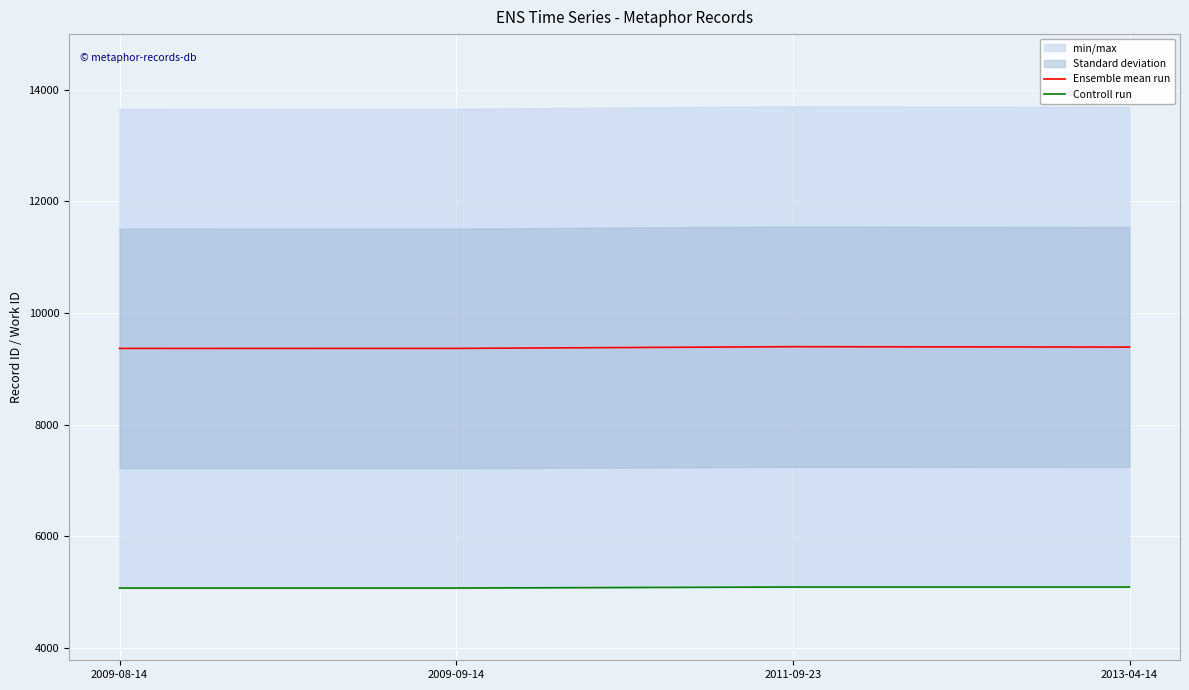

What is the label of the 1st point from the right?

2013-04-14